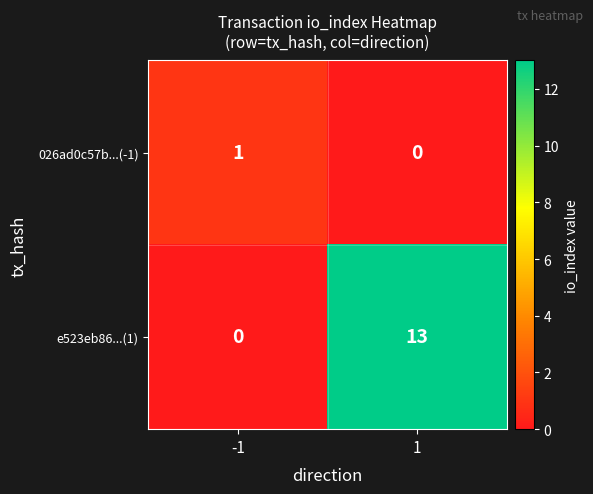

Which series changed the most between -1 and 1?

e523eb86...(1)